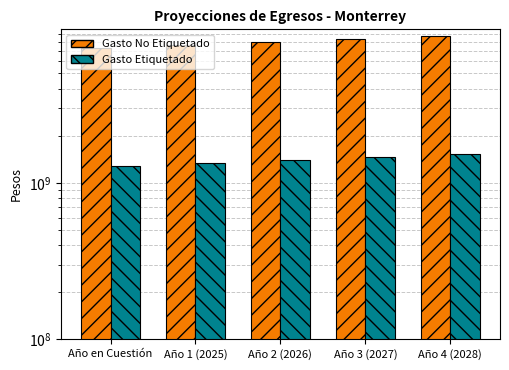

What is the spread (max minus min) of values at Año en Cuestión?

6006756956.3